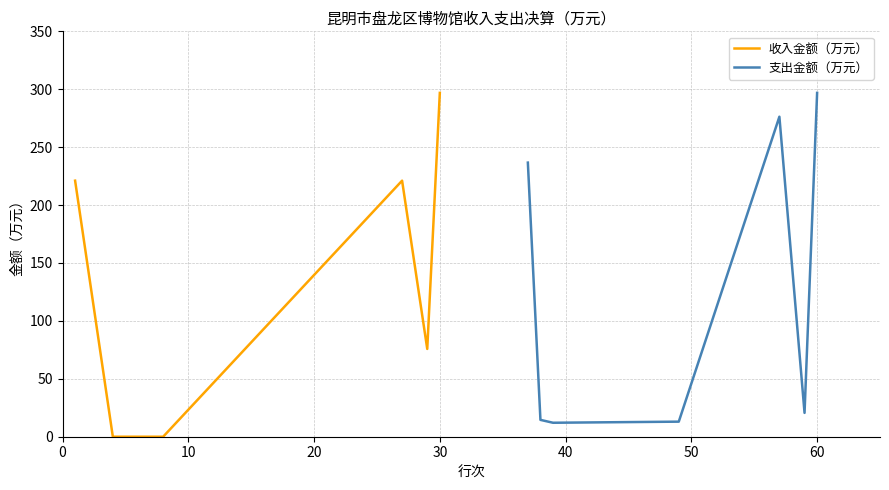

What is the maximum value for 收入金额（万元）?

296.9